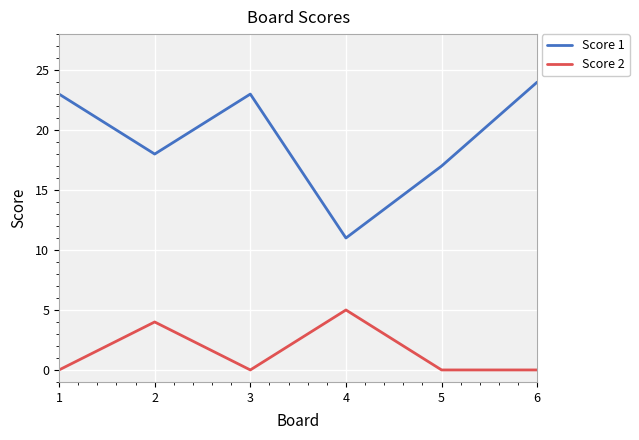

At which category does Score 1 reach its first local valley?

2